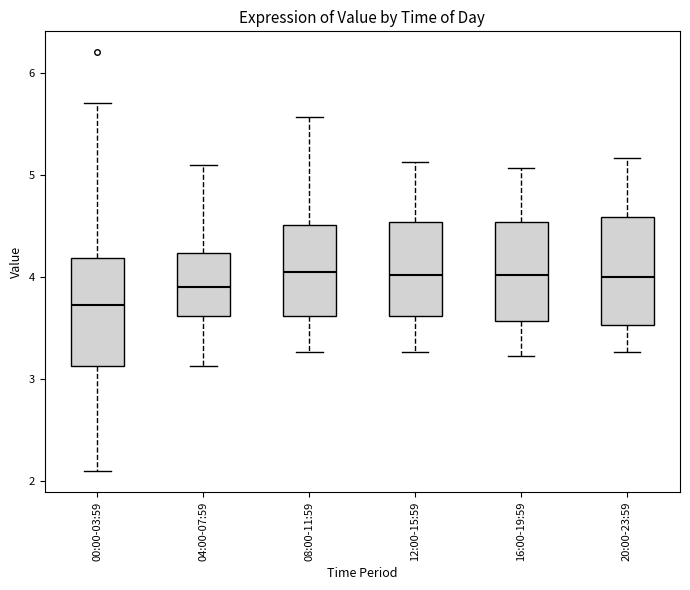

Reading left to right, read every box against the y-axis: the position of its median line, the range the box covers, and the ends of its whiskers. The values are not printed on the chart, so give them approximately, as read against the axis.

00:00-03:59: median 3.7, box 3.1 to 4.2, whiskers 2.1 to 5.7
04:00-07:59: median 3.9, box 3.6 to 4.2, whiskers 3.1 to 5.1
08:00-11:59: median 4.1, box 3.6 to 4.5, whiskers 3.3 to 5.6
12:00-15:59: median 4.0, box 3.6 to 4.5, whiskers 3.3 to 5.1
16:00-19:59: median 4.0, box 3.6 to 4.5, whiskers 3.2 to 5.1
20:00-23:59: median 4.0, box 3.5 to 4.6, whiskers 3.3 to 5.2